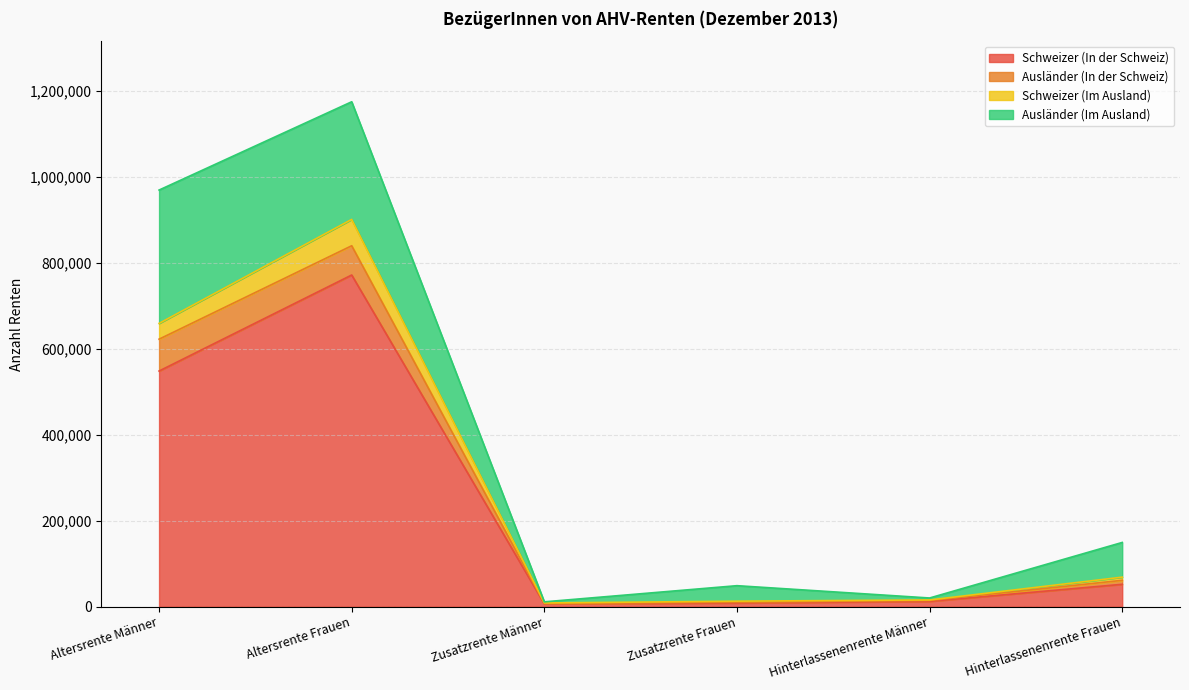

What is the total value across all series at Zusatzrente Frauen?

48772